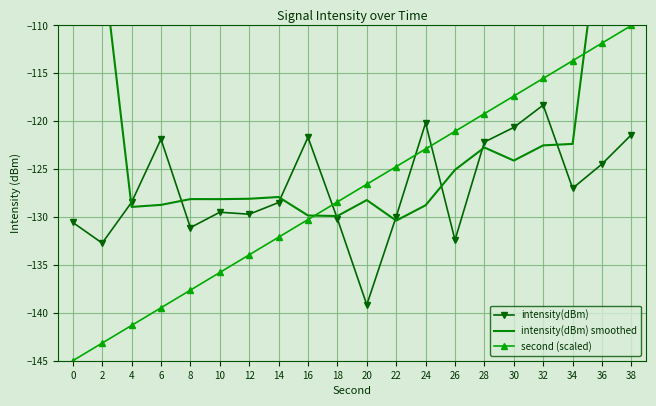

What is the difference between the intensity(dBm) values at 36 and 20?

14.7